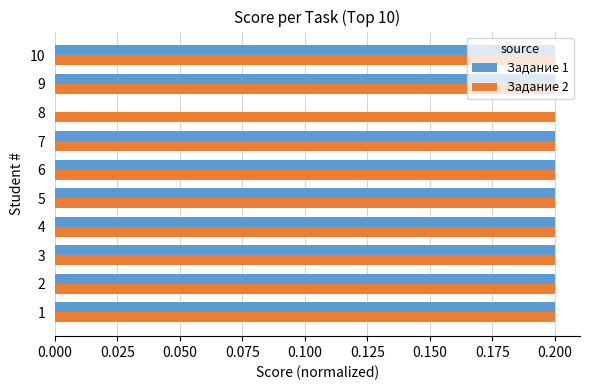

Which series has the largest total across all categories?

Задание 2